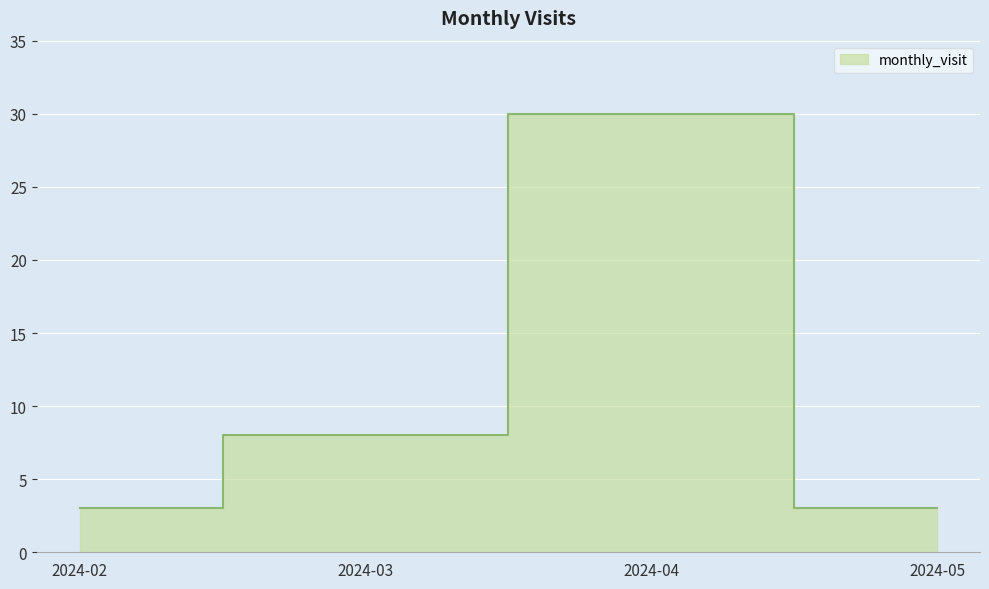

Rank the categories by value from lowest to highest.

2024-02, 2024-05, 2024-03, 2024-04